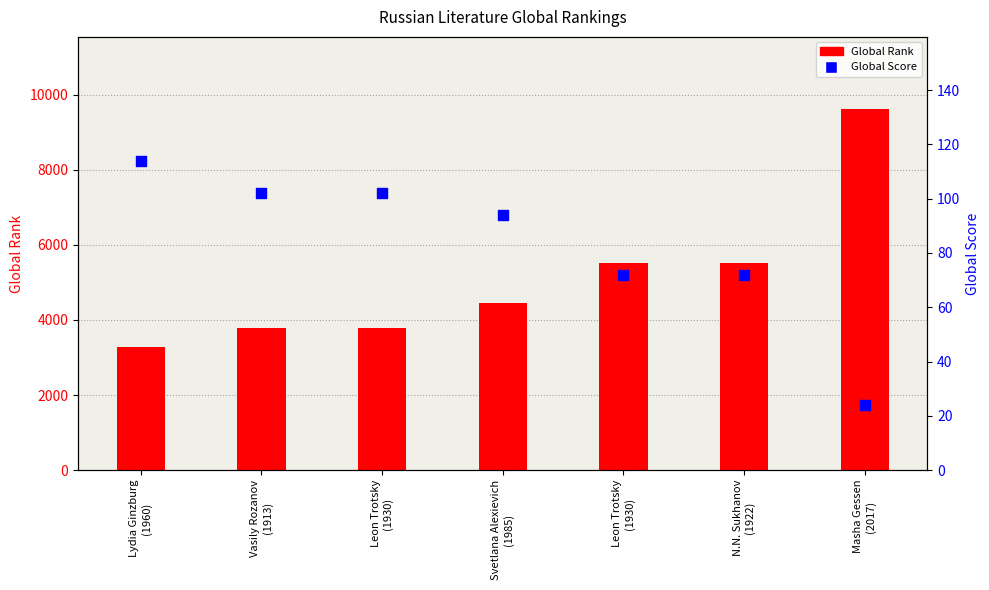

Is the value of Global Score (percentile) at Leon Trotsky
(1930) greater than the value of Global Rank at Masha Gessen
(2017)?

No